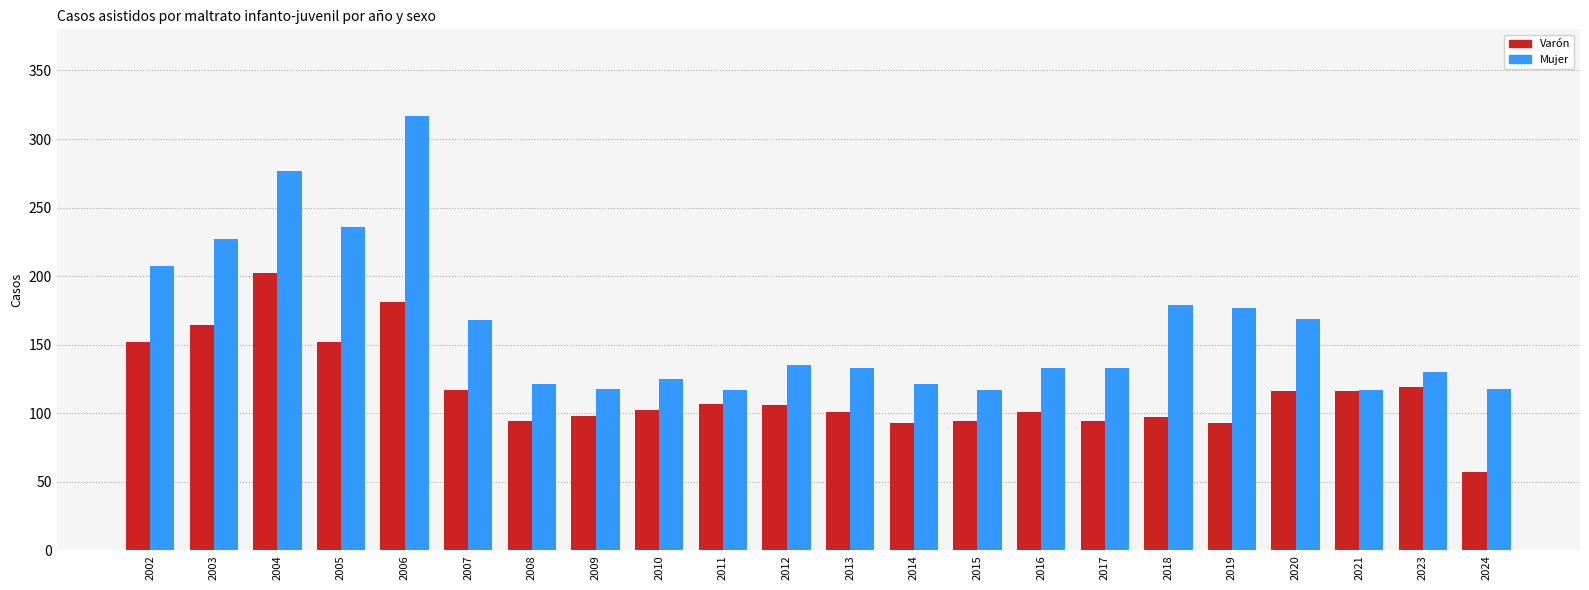

True or false: Mujer has a value of 201 at 2021.

False